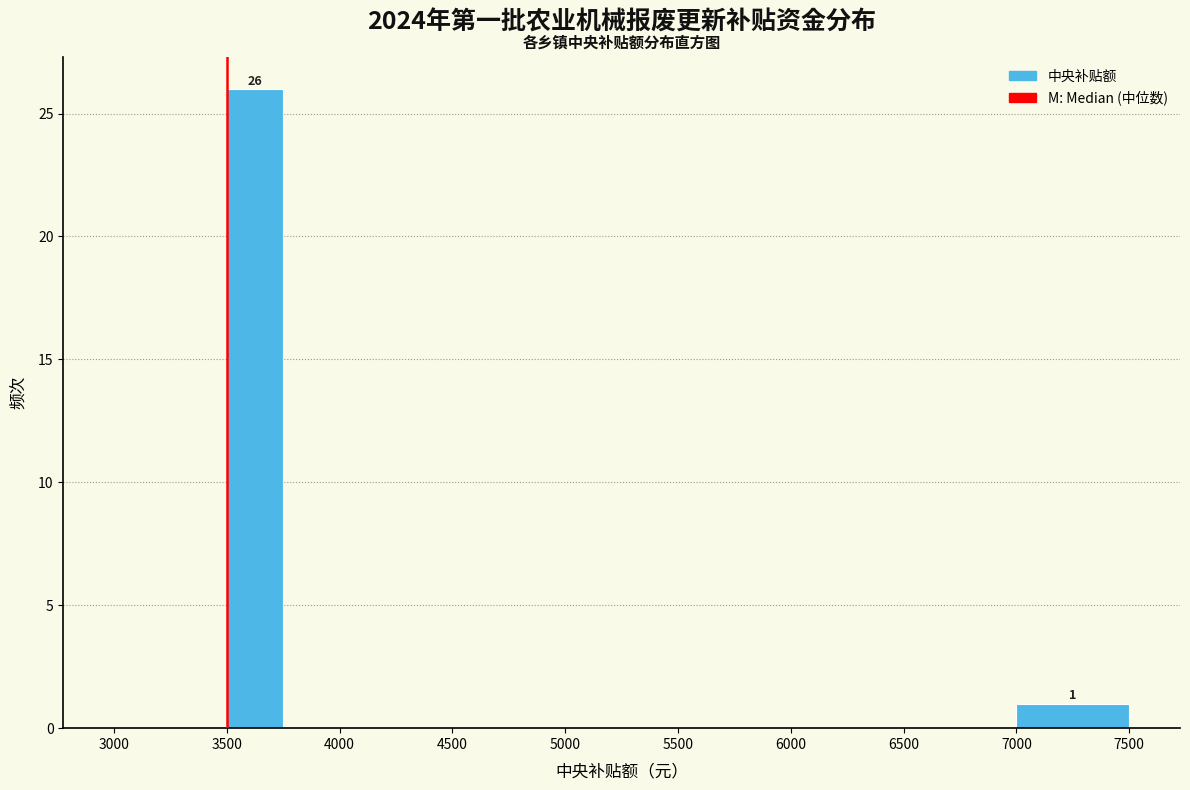

Which range on the x-axis has the tallest bar?

3500 to 3750